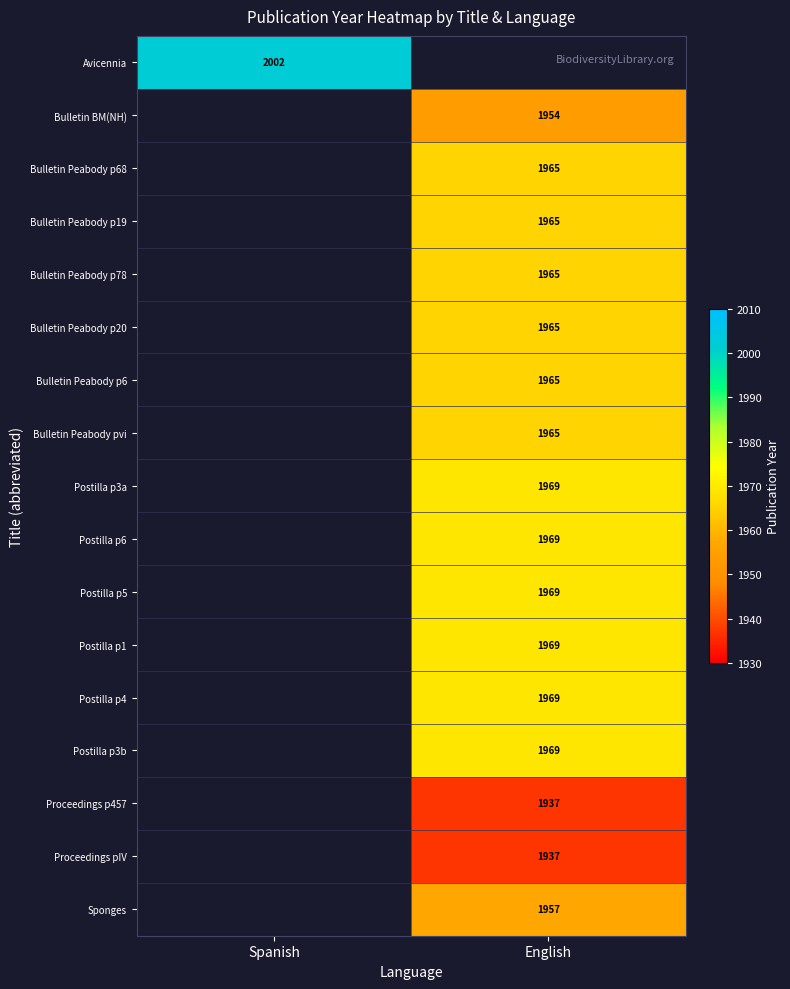

Count the number of categories in the chart.

2